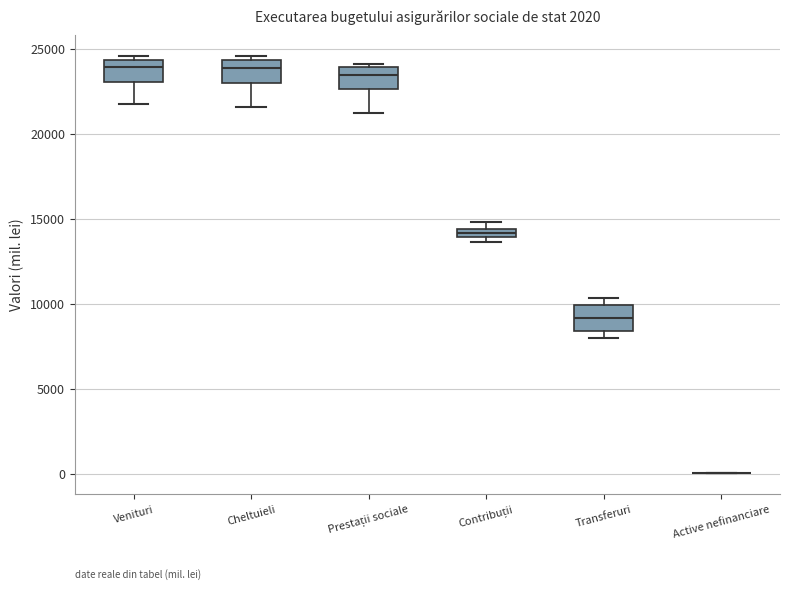

Where does the median line of the box for Prestații sociale sit on the y-axis? The values are not printed on the chart, so give them approximately, as read against the axis.

23500